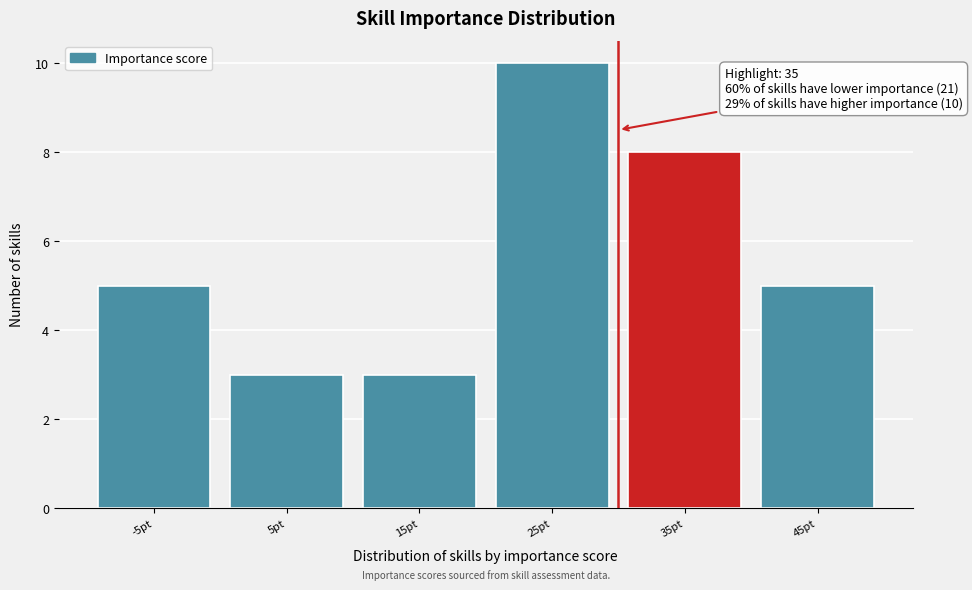

Reading left to right, what are all the values shown in this chart?

5	3	3	10	8	5